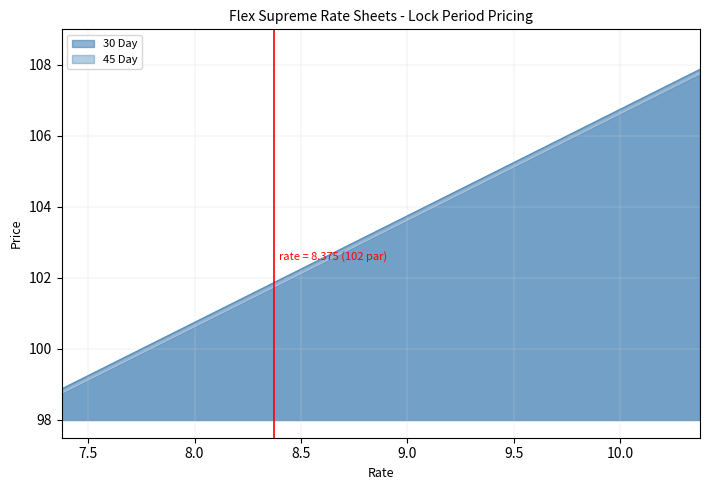

Reading right to left, list all the values displayed in this chart.

30 Day: 107.9	107.5	107.1	106.8	106.4	106.0	105.6	105.2	104.9	104.5	104.1	103.8	103.4	103.0	102.6	102.2	101.9	101.5	101.1	100.8	100.4	100.0	99.6	99.2	98.9
45 Day: 107.8	107.4	107.0	106.6	106.2	105.9	105.5	105.1	104.8	104.4	104.0	103.6	103.2	102.9	102.5	102.1	101.8	101.4	101.0	100.6	100.2	99.9	99.5	99.1	98.8